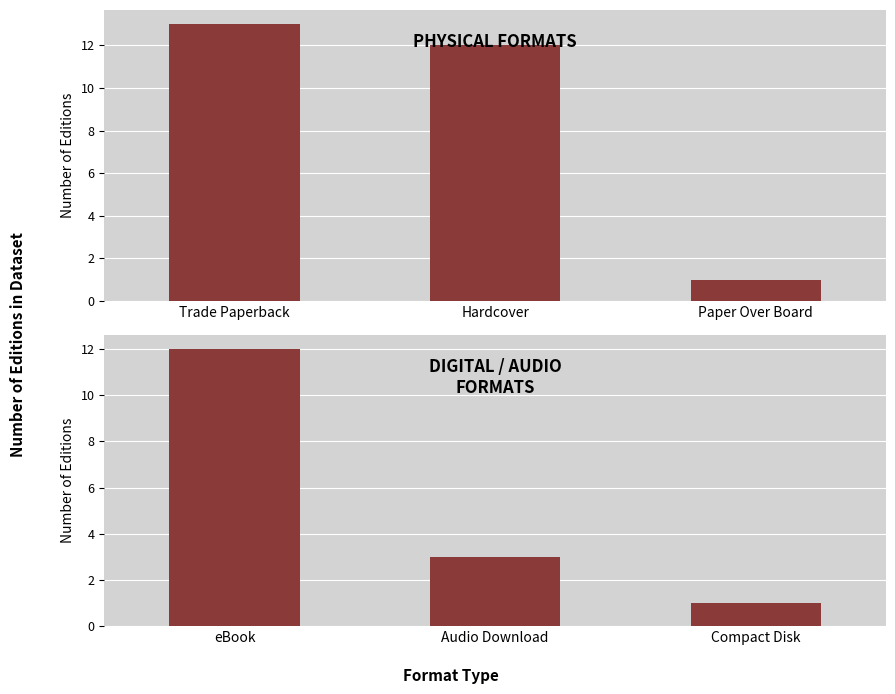

How many data points does each series have?

3